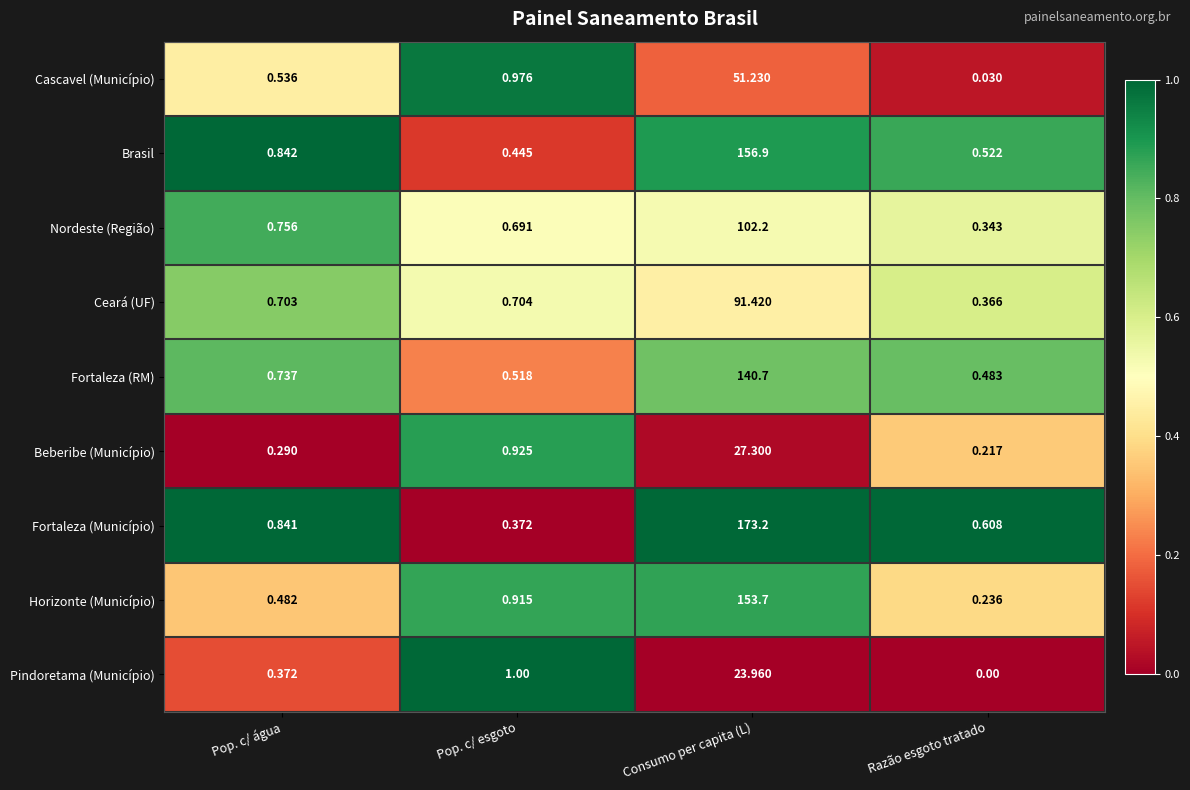

Which series has the widest spread of values?

Fortaleza (Município)